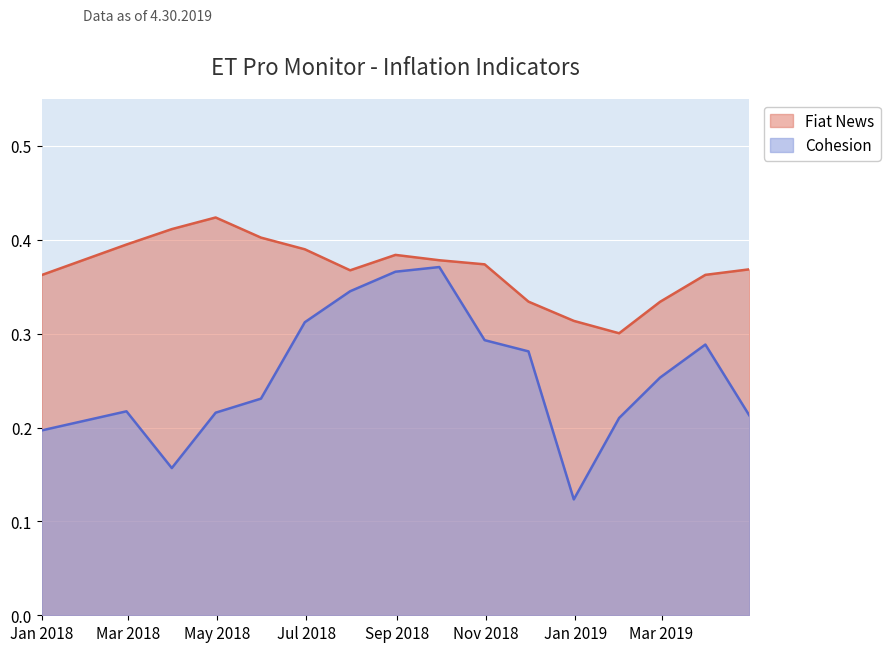

Is it true that Fiat News equals 0.1 at 2018-06-30?

False